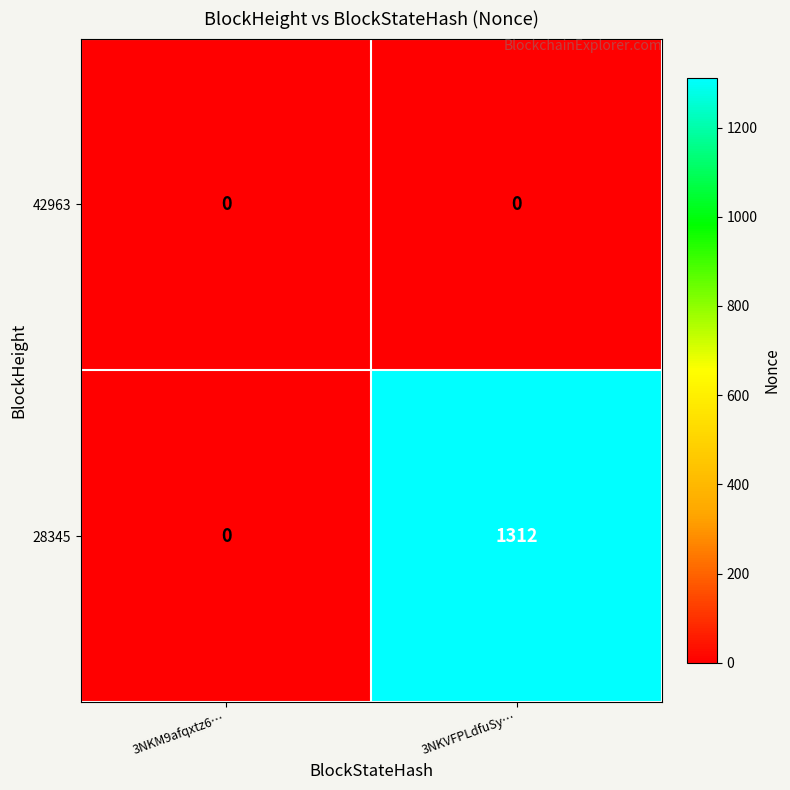

Which series has the largest total across all categories?

28345